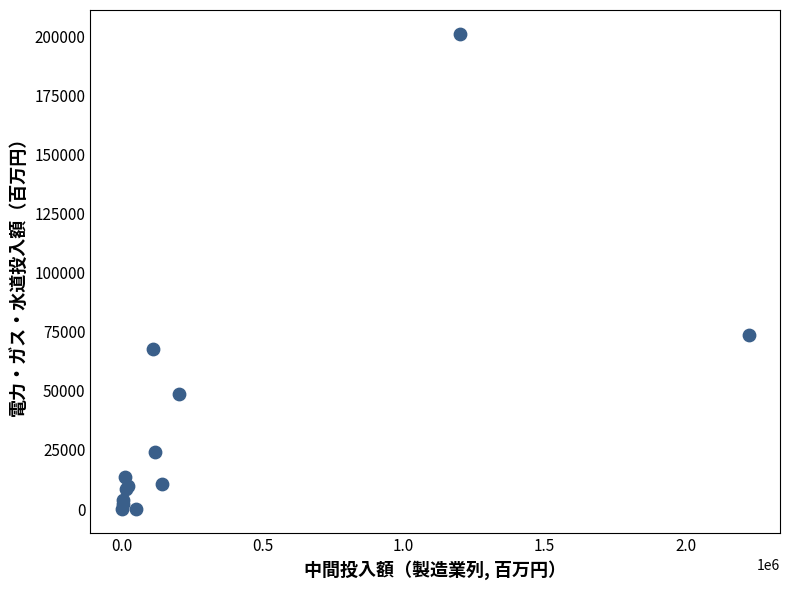

What Y value in the scatter plot is closest to 100515?

73766